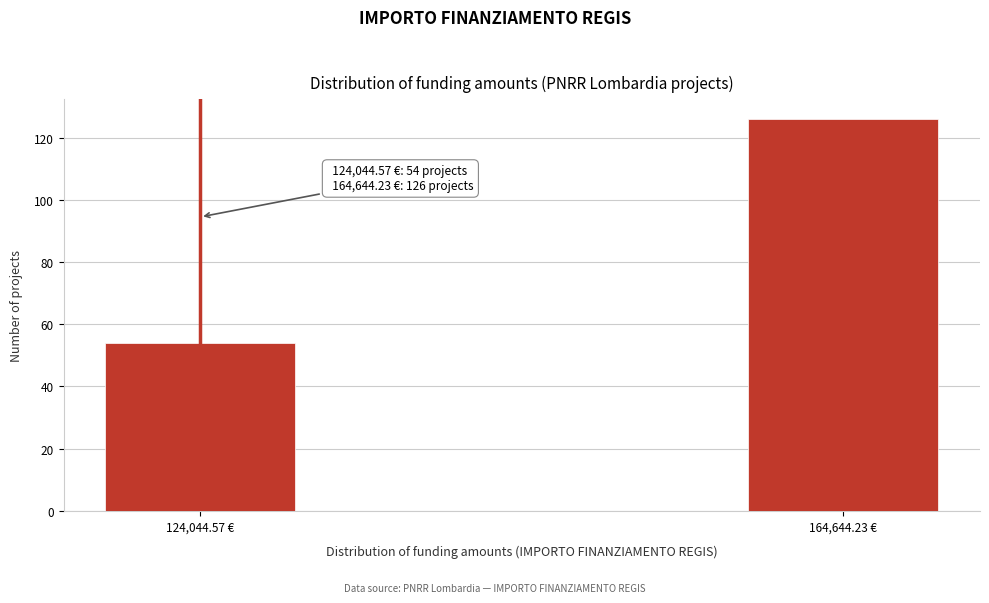

Reading left to right, list all the values displayed in this chart.

54	126